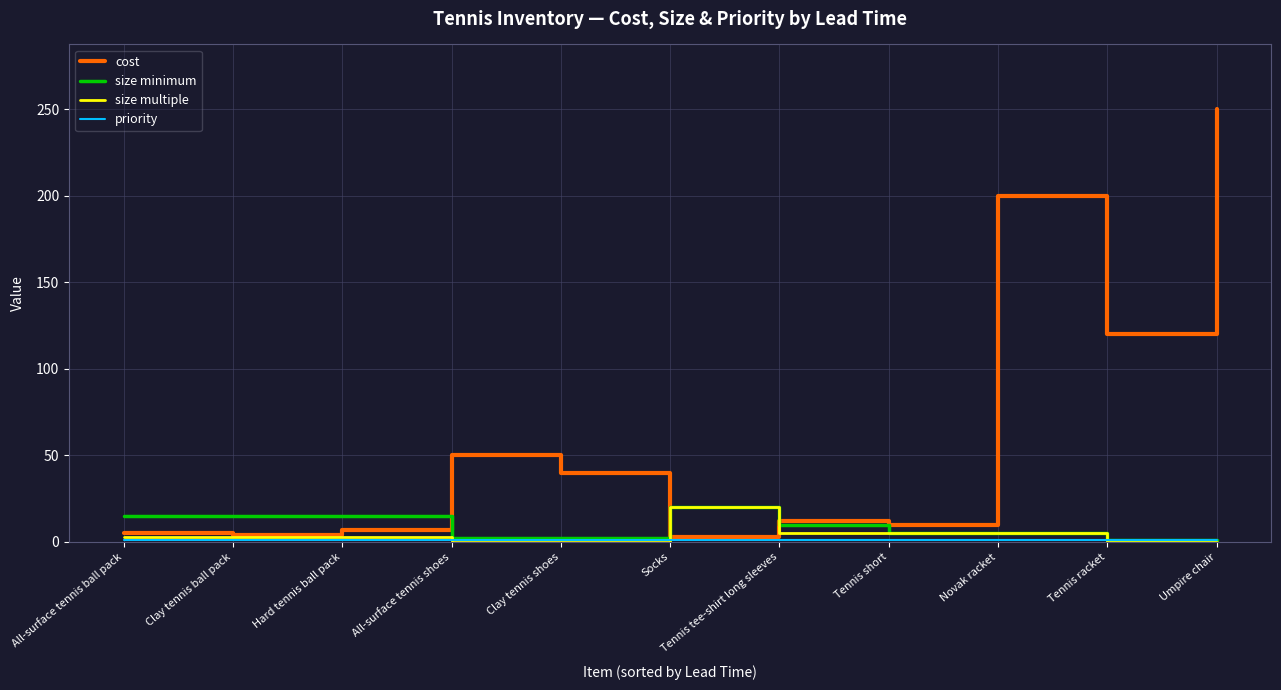

The value of size multiple at Clay tennis ball pack is 3. True or false?

True